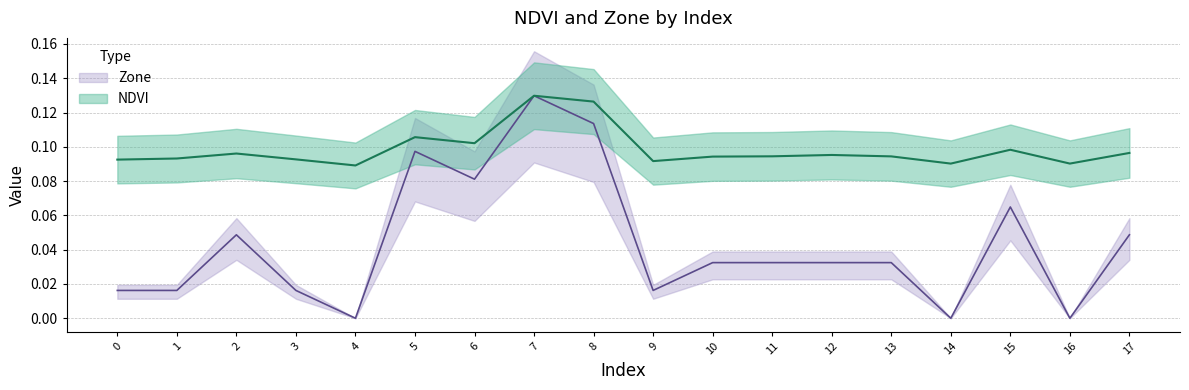

Which has a higher value, 10 or 6?

6